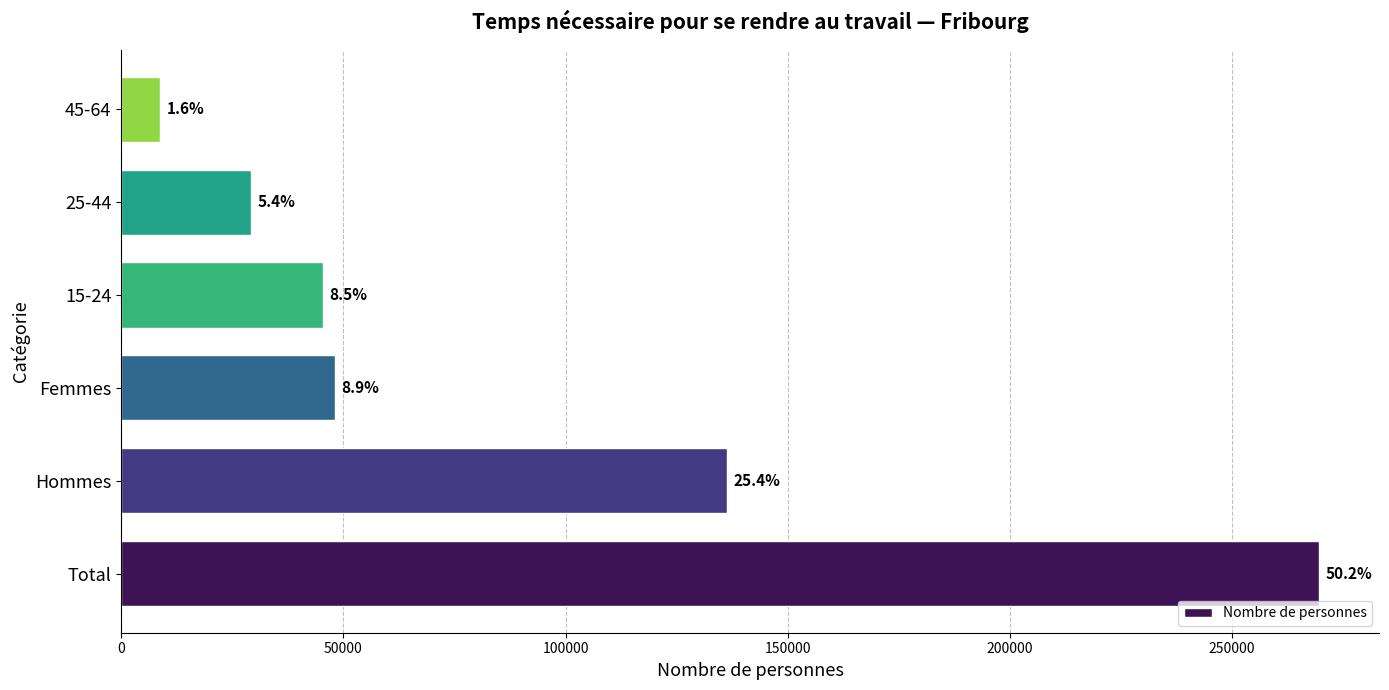

What is the greatest value displayed?

269596.0